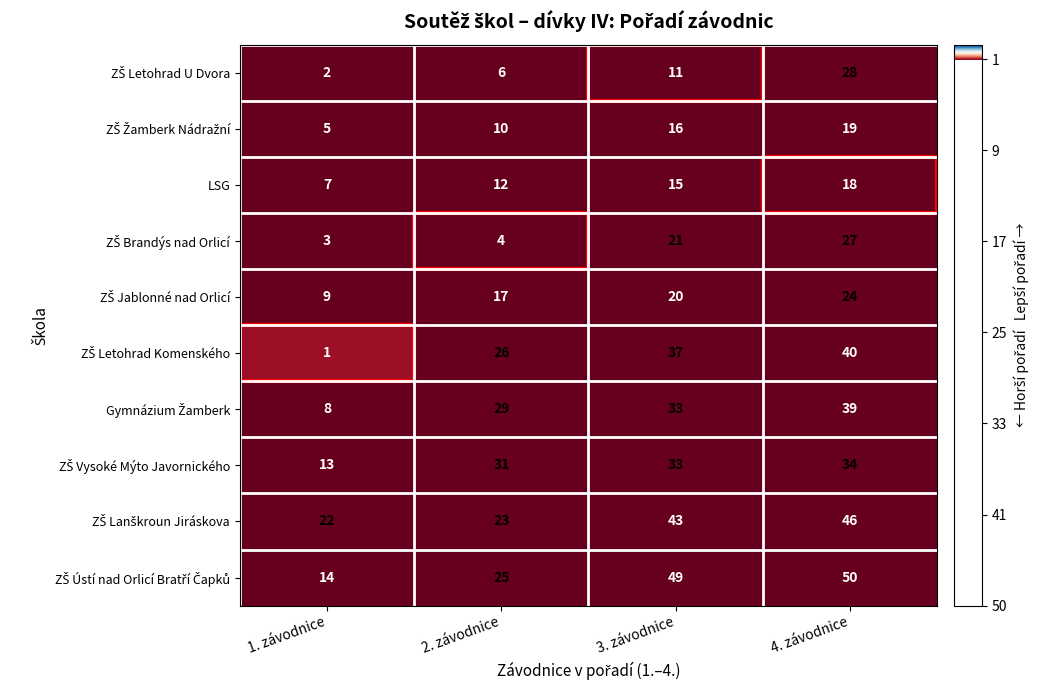

What is the greatest value displayed?

50